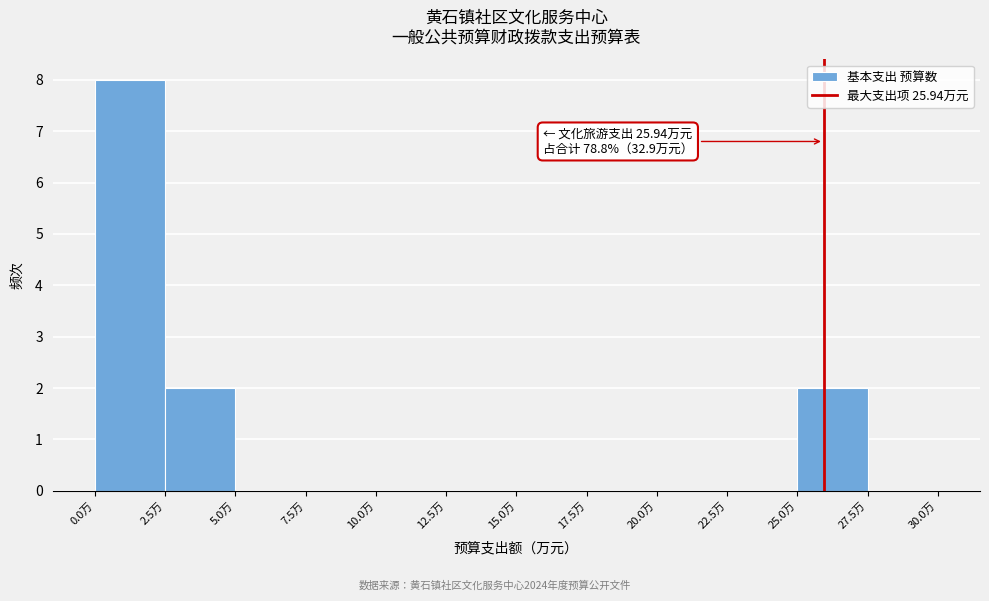

Which range on the x-axis has the tallest bar?

0.0 to 2.5